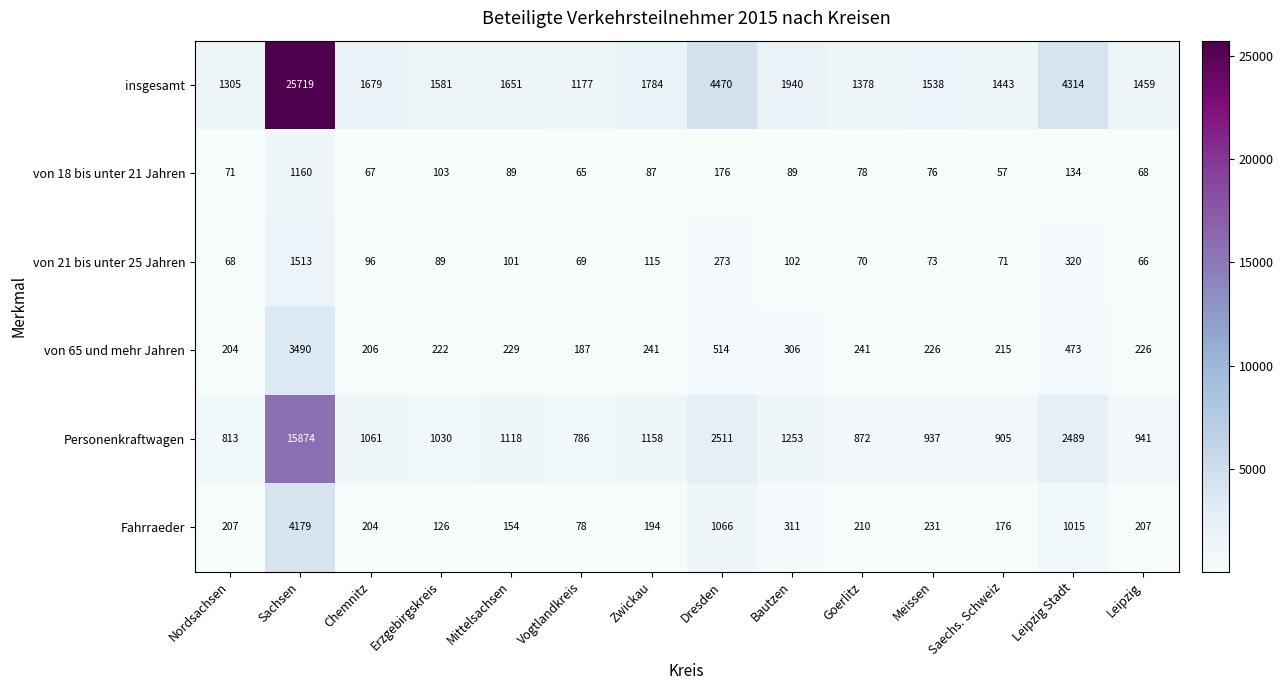

What is the difference between the maximum and second lowest values in the Fahrraeder series?

4053